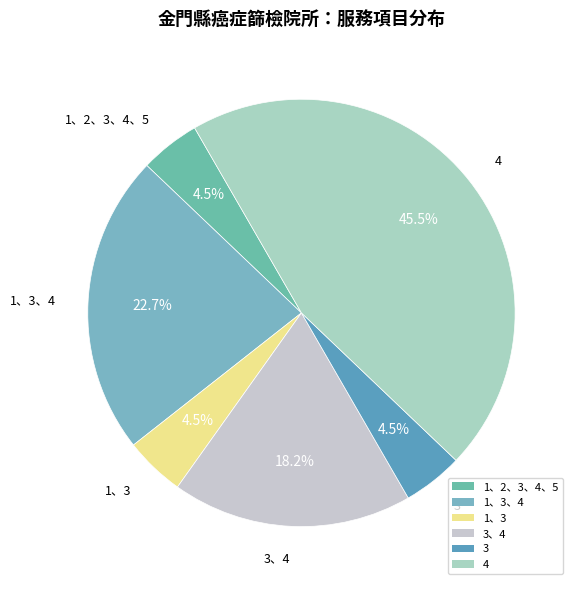

Count the number of slices in the pie.

6